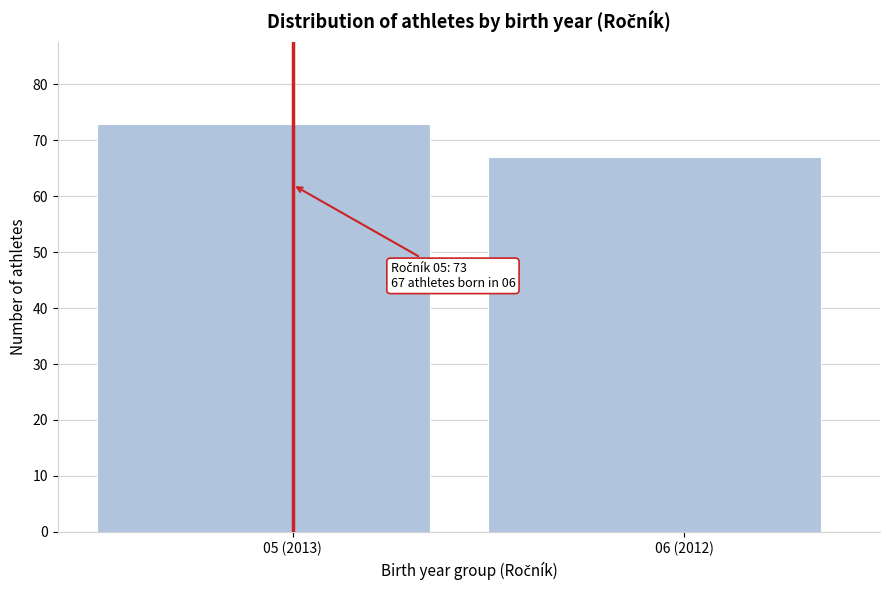

Reading right to left, transcribe all the data shown in this chart.

06 (2012)=67	05 (2013)=73